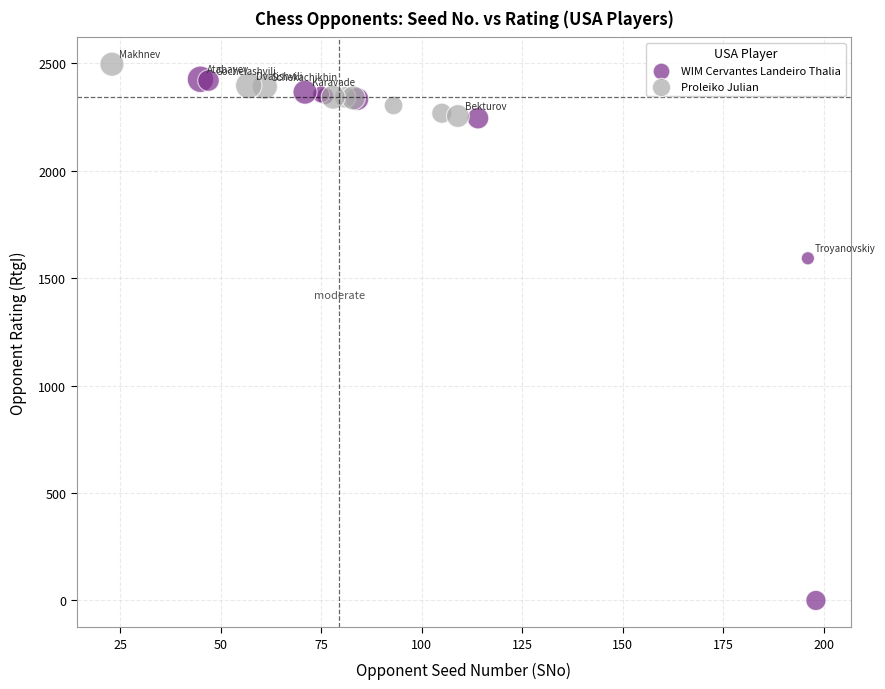

Which series reaches the minimum Y coordinate?

WIM Cervantes Landeiro Thalia